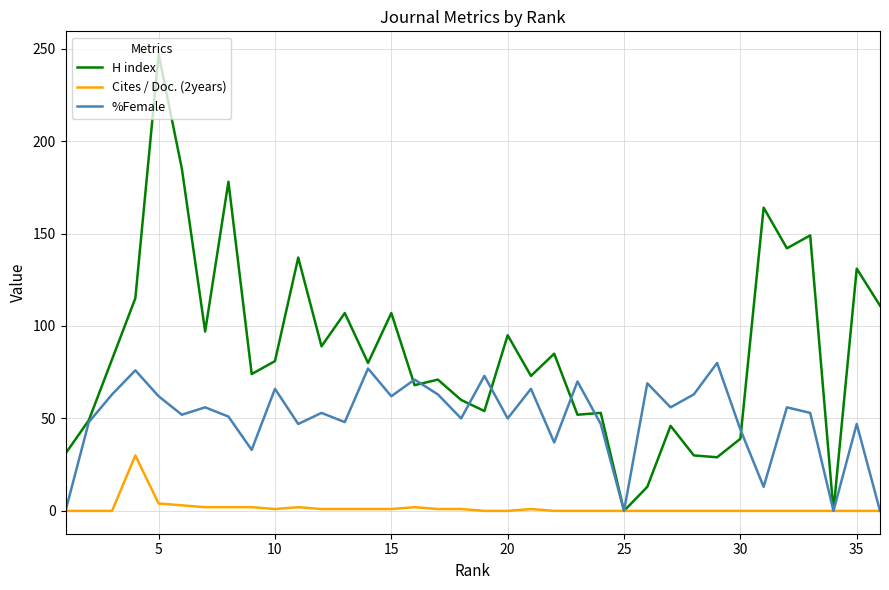

What is the maximum value shown in the chart?

247